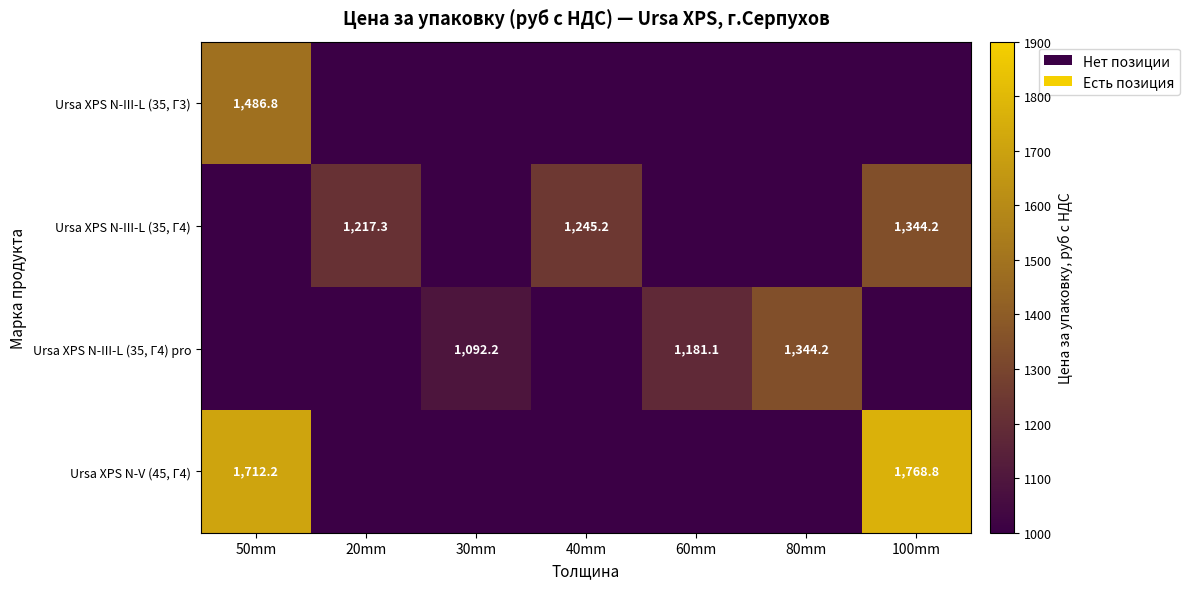

The value of Ursa XPS N-III-L (35, Г4) at 40mm is 1627.6. True or false?

False